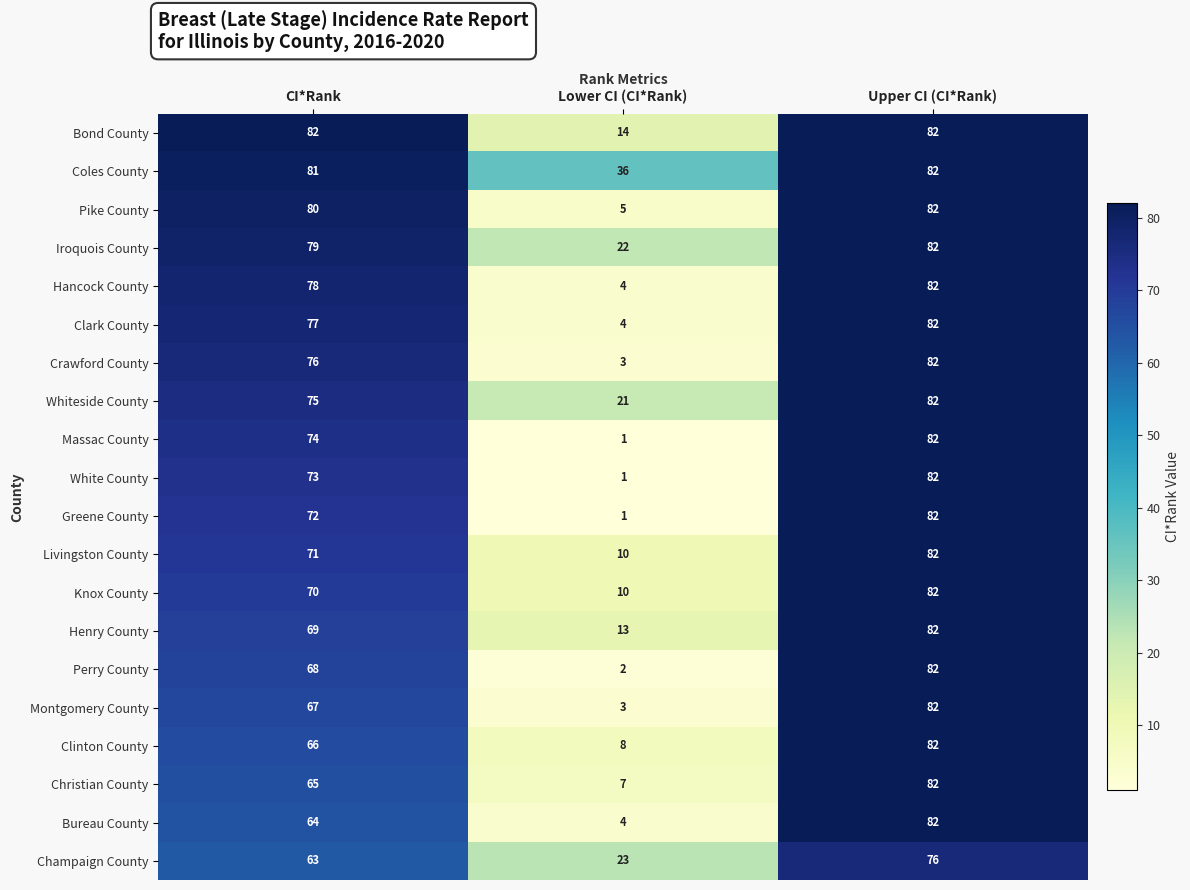

At how many categories does at least one series exceed 2?

3